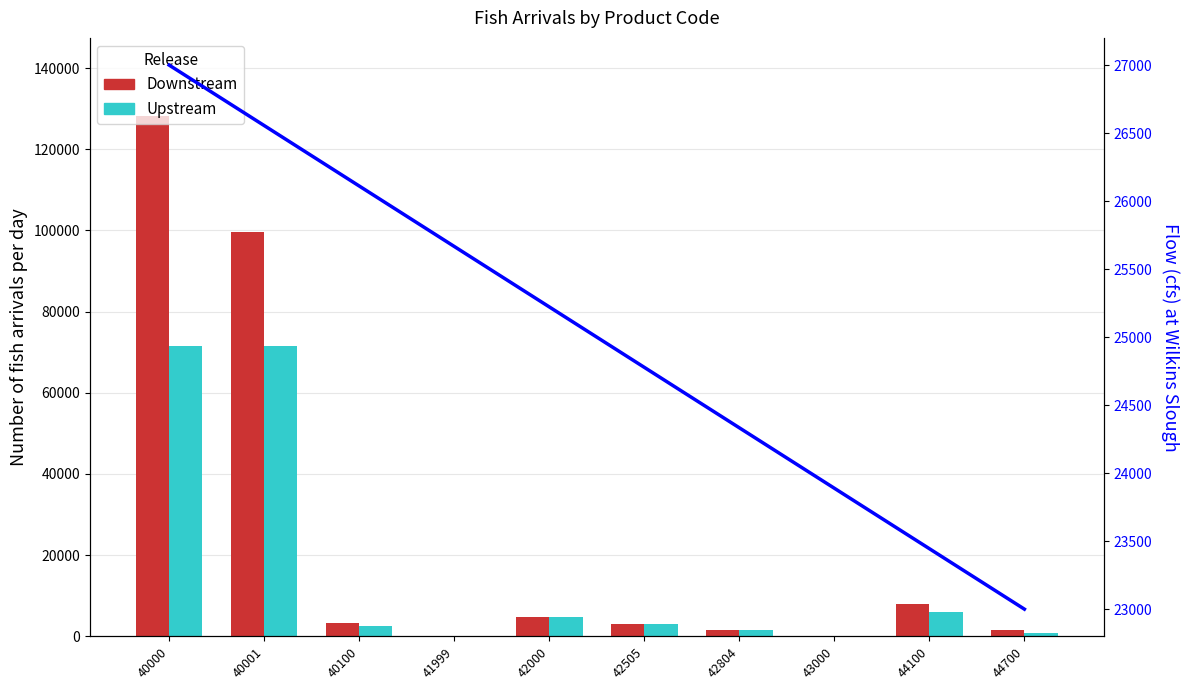

Reading left to right, transcribe all the data shown in this chart.

Downstream: 40000=128223.0	40001=99701.0	40100=3395.0	41999=175.0	42000=4690.0	42505=3150.0	42804=1540.0	43000=144.0	44100=7879.0	44700=1643.0
Upstream: 40000=71420.0	40001=71420.0	40100=2500.0	41999=0.0	42000=4690.0	42505=3150.0	42804=1540.0	43000=112.0	44100=5934.0	44700=800.0
Flow: 40000=27000.0	40001=26555.6	40100=26111.1	41999=25666.7	42000=25222.2	42505=24777.8	42804=24333.3	43000=23888.9	44100=23444.4	44700=23000.0